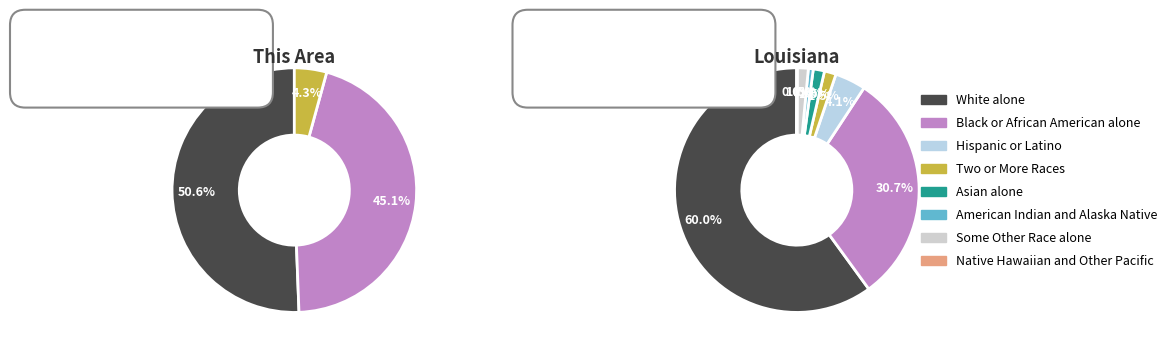

Between Hispanic or Latino and Two or More Races, which is larger?

Two or More Races